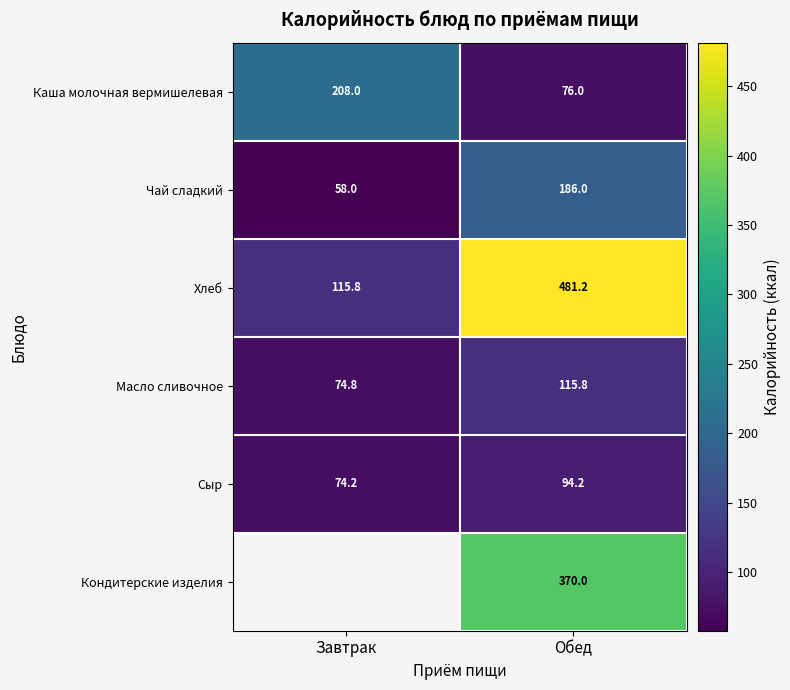

Is the value of Чай сладкий at Завтрак greater than the value of Каша молочная вермишелевая at Завтрак?

No